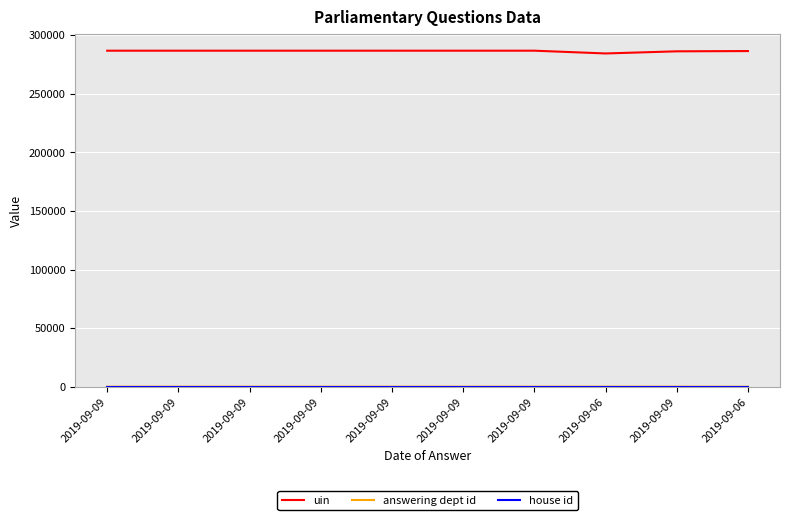

True or false: uin and house id cross at least once.

False